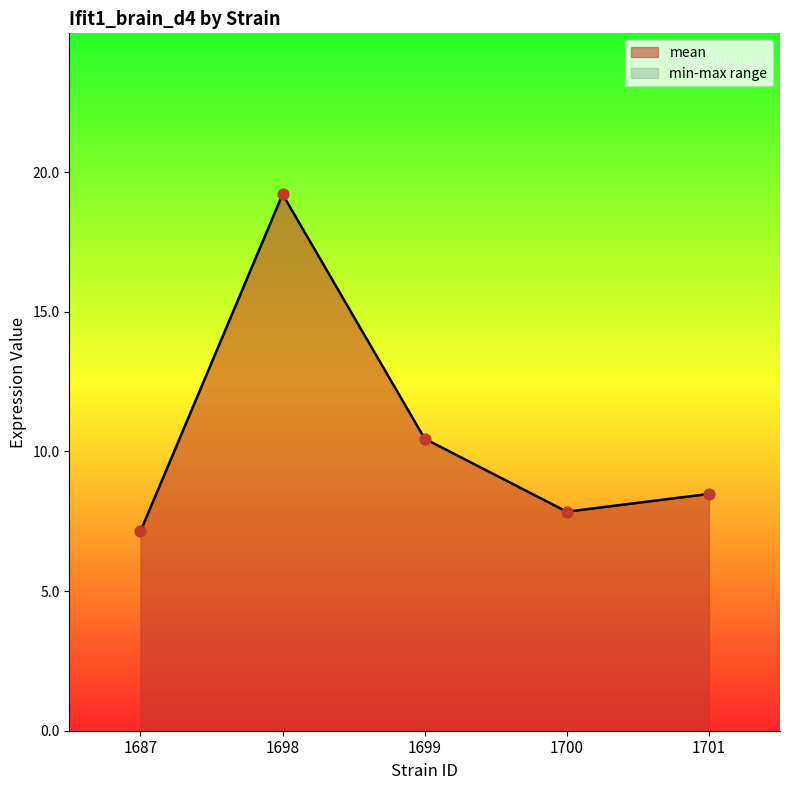

Which series reaches the minimum Y coordinate?

mean